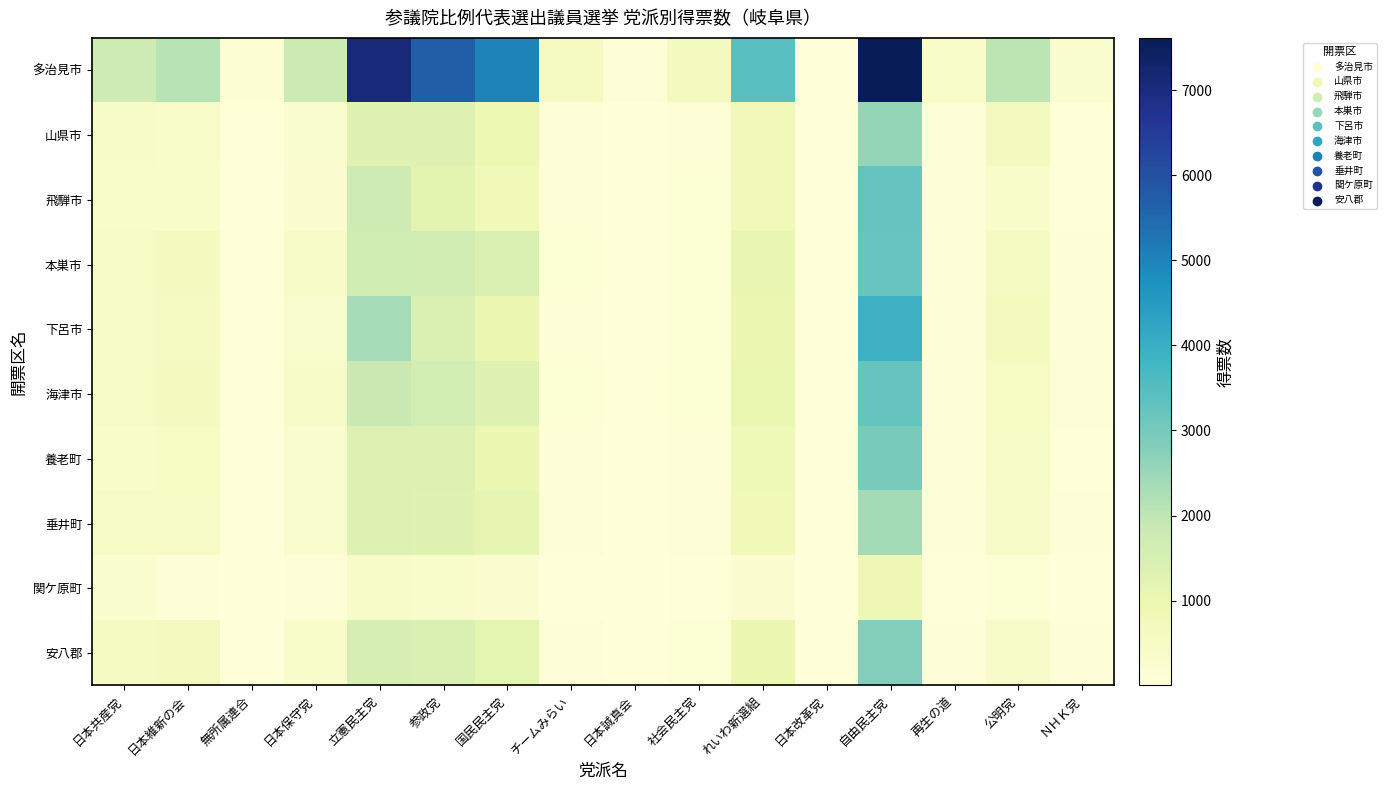

Reading left to right, list all the values displayed in this chart.

多治見市: 日本共産党=1754	日本維新の会=2092	無所属連合=171	日本保守党=1773	立憲民主党=7081	参政党=5713	国民民主党=5002	チームみらい=592	日本誠真会=83	社会民主党=604	れいわ新選組=3451	日本改革党=20	自由民主党=7615	再生の道=378	公明党=2044	ＮＨＫ党=289
山県市: 日本共産党=438	日本維新の会=396	無所属連合=35	日本保守党=254	立憲民主党=1294	参政党=1294	国民民主党=924	チームみらい=97	日本誠真会=21	社会民主党=106	れいわ新選組=766	日本改革党=6	自由民主党=2575	再生の道=78	公明党=600	ＮＨＫ党=49
飛騨市: 日本共産党=379	日本維新の会=412	無所属連合=27	日本保守党=229	立憲民主党=1736	参政党=1204	国民民主党=792	チームみらい=108	日本誠真会=23	社会民主党=131	れいわ新選組=752	日本改革党=12	自由民主党=3246	再生の道=67	公明党=360	ＮＨＫ党=48
本巣市: 日本共産党=484	日本維新の会=602	無所属連合=37	日本保守党=421	立憲民主党=1714	参政党=1695	国民民主党=1457	チームみらい=146	日本誠真会=20	社会民主党=122	れいわ新選組=1056	日本改革党=8	自由民主党=3203	再生の道=120	公明党=563	ＮＨＫ党=75
下呂市: 日本共産党=442	日本維新の会=568	無所属連合=46	日本保守党=312	立憲民主党=2328	参政党=1455	国民民主党=967	チームみらい=117	日本誠真会=31	社会民主党=131	れいわ新選組=995	日本改革党=6	自由民主党=3907	再生の道=118	公明党=638	ＮＨＫ党=66
海津市: 日本共産党=498	日本維新の会=602	無所属連合=32	日本保守党=421	立憲民主党=1791	参政党=1587	国民民主党=1340	チームみらい=130	日本誠真会=44	社会民主党=129	れいわ新選組=1027	日本改革党=4	自由民主党=3232	再生の道=101	公明党=522	ＮＨＫ党=80
養老町: 日本共産党=378	日本維新の会=510	無所属連合=26	日本保守党=293	立憲民主党=1341	参政党=1360	国民民主党=970	チームみらい=104	日本誠真会=18	社会民主党=102	れいわ新選組=834	日本改革党=6	自由民主党=2971	再生の道=71	公明党=504	ＮＨＫ党=54
垂井町: 日本共産党=476	日本維新の会=475	無所属連合=31	日本保守党=305	立憲民主党=1368	参政党=1286	国民民主党=1106	チームみらい=107	日本誠真会=10	社会民主党=101	れいわ新選組=802	日本改革党=9	自由民主党=2370	再生の道=71	公明党=429	ＮＨＫ党=73
関ケ原町: 日本共産党=250	日本維新の会=119	無所属連合=4	日本保守党=87	立憲民主党=444	参政党=336	国民民主党=234	チームみらい=24	日本誠真会=2	社会民主党=44	れいわ新選組=199	日本改革党=2	自由民主党=884	再生の道=25	公明党=143	ＮＨＫ党=17
安八郡: 日本共産党=551	日本維新の会=605	無所属連合=24	日本保守党=383	立憲民主党=1516	参政党=1448	国民民主党=1187	チームみらい=107	日本誠真会=20	社会民主党=138	れいわ新選組=957	日本改革党=9	自由民主党=2799	再生の道=108	公明党=419	ＮＨＫ党=74